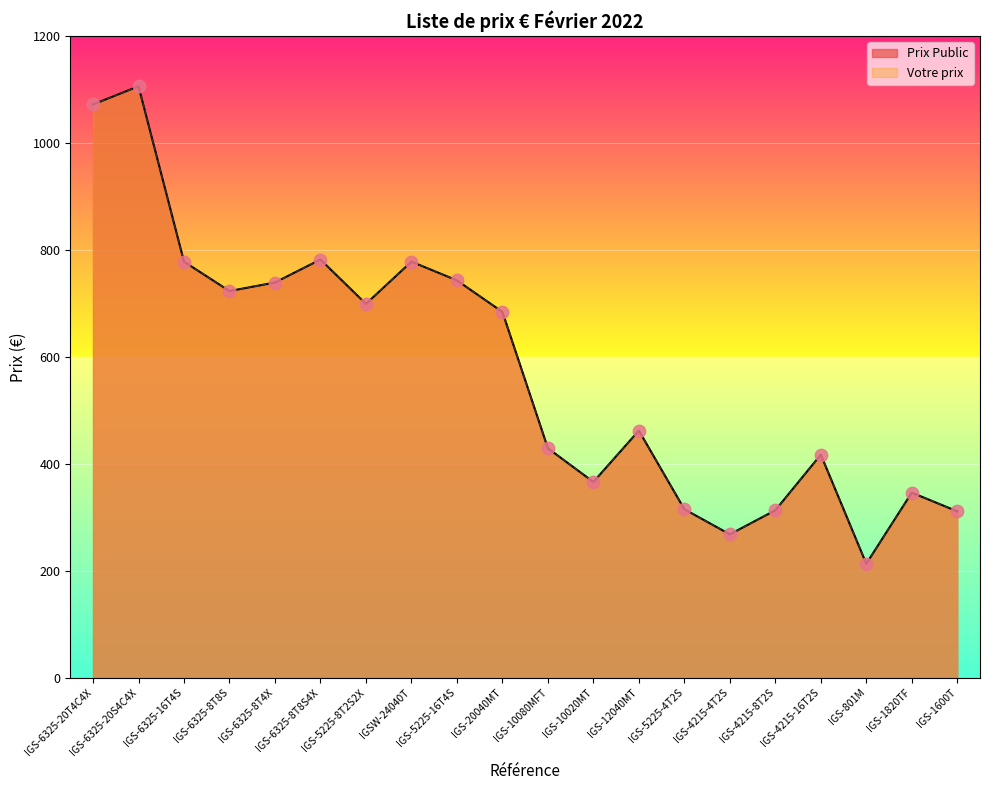

Which series reaches the maximum Y coordinate?

Prix Public